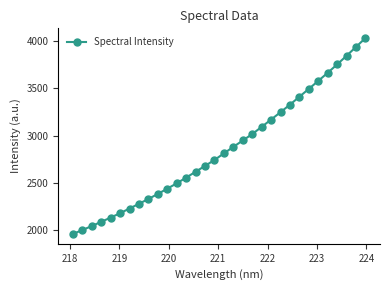

What is the difference between the maximum and minimum values?

2068.5